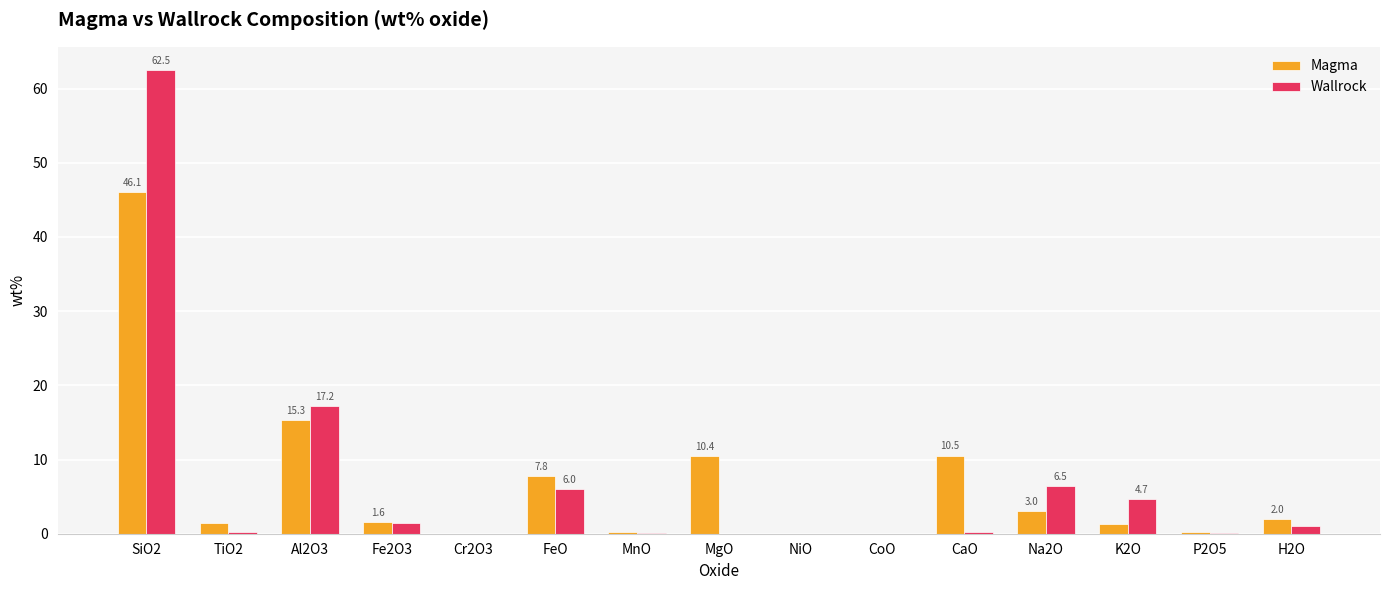

Between NiO and CaO, which series saw the biggest shift?

Magma